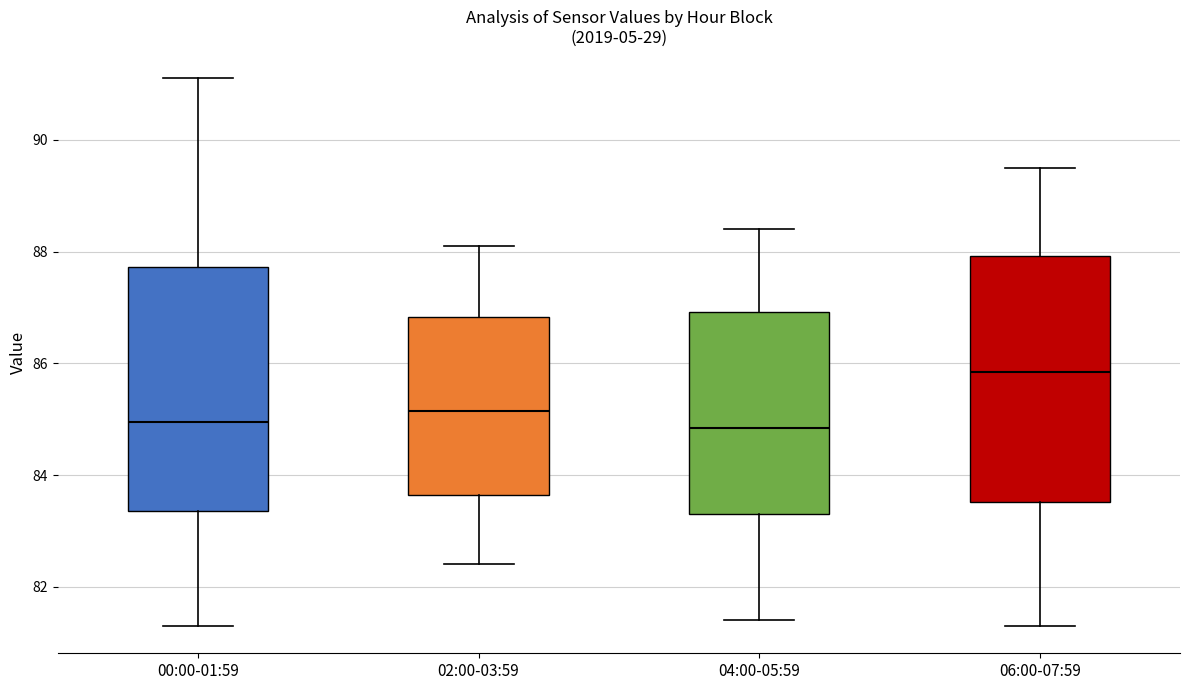

Reading left to right, read every box against the y-axis: the position of its median line, the range the box covers, and the ends of its whiskers. The values are not printed on the chart, so give them approximately, as read against the axis.

00:00-01:59: median 85.0, box 83.4 to 87.8, whiskers 81.4 to 91.2
02:00-03:59: median 85.2, box 83.6 to 86.8, whiskers 82.4 to 88.2
04:00-05:59: median 84.8, box 83.4 to 87.0, whiskers 81.4 to 88.4
06:00-07:59: median 85.8, box 83.6 to 88.0, whiskers 81.4 to 89.6